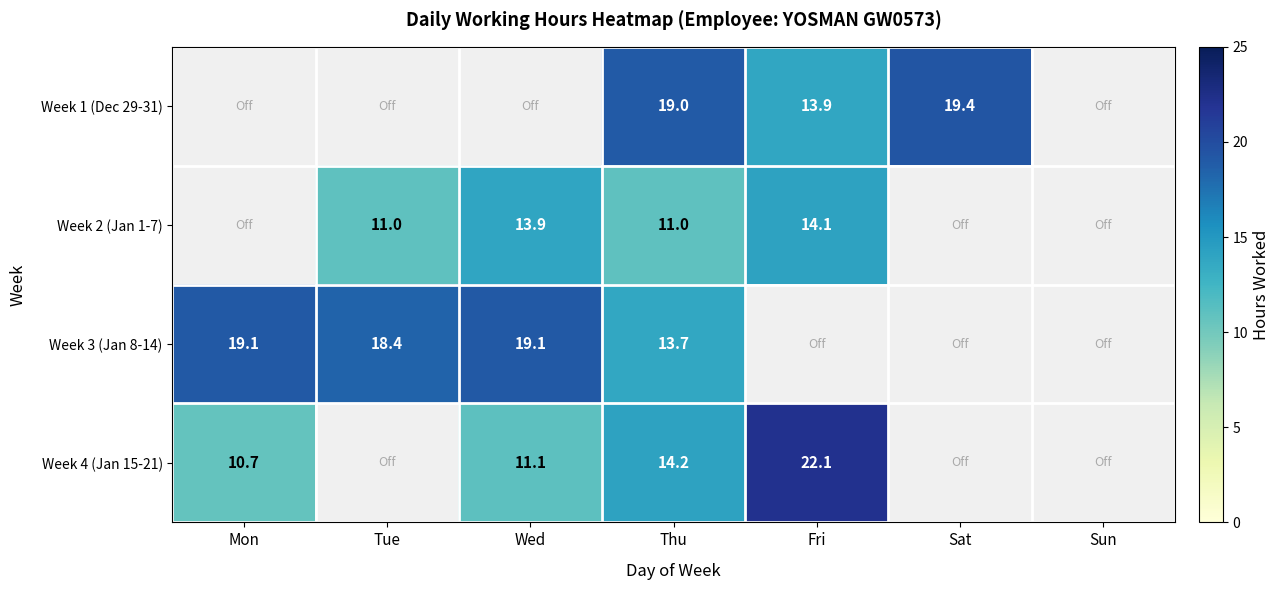

Count the number of categories in the chart.

7